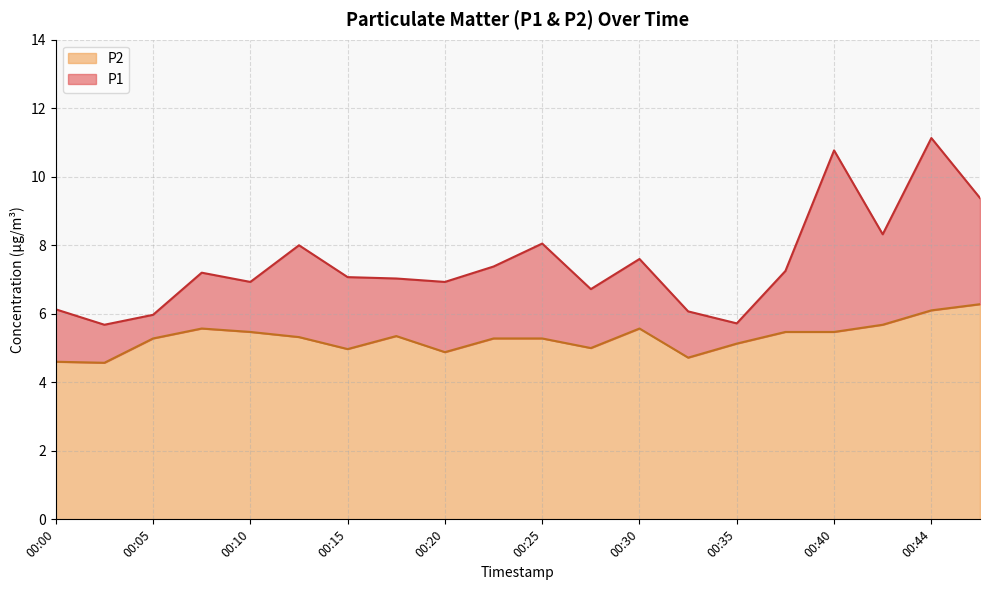

True or false: P2 and P1 cross at least once.

False